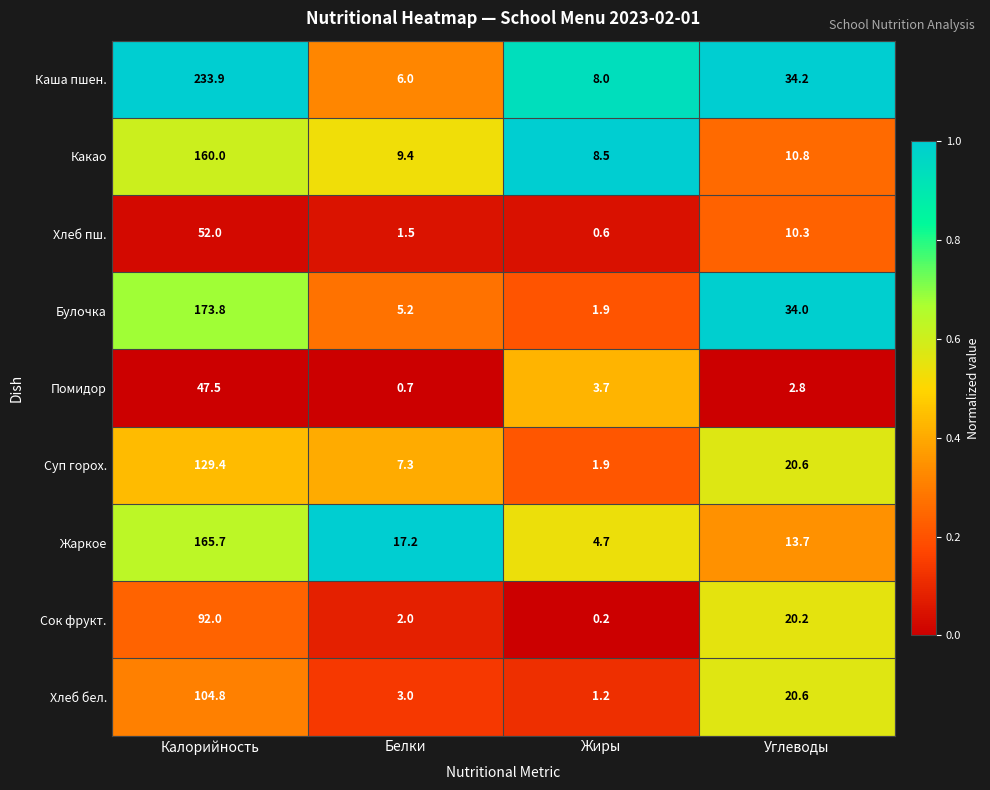

What is the total value across all series at Калорийность?

1159.1